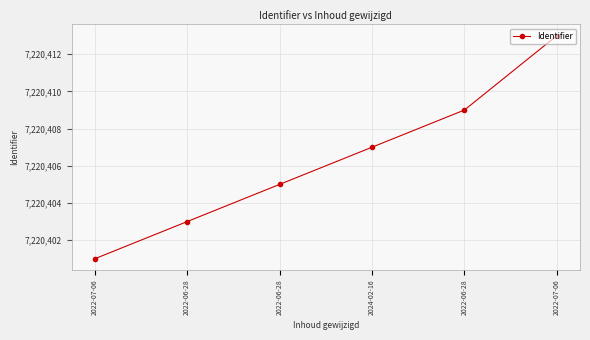

What is the label of the 1st point from the right?

2022-07-06